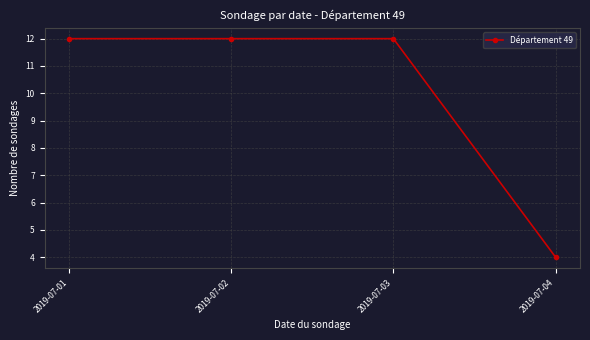

Is this an area chart (filled region under the line)?

No